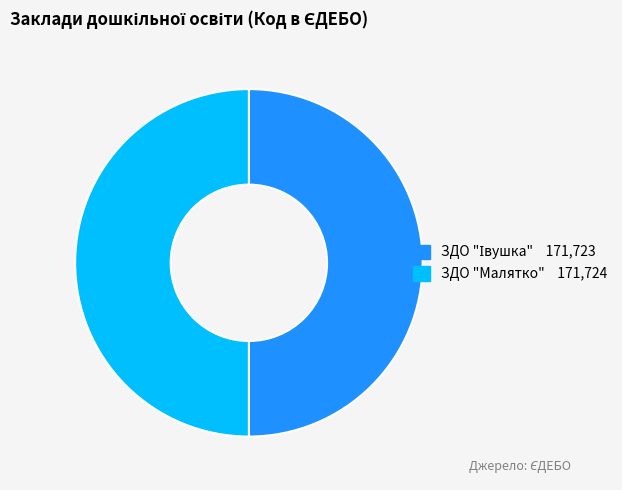

True or false: ЗДО "Малятко" accounts for 41% of the total.

False